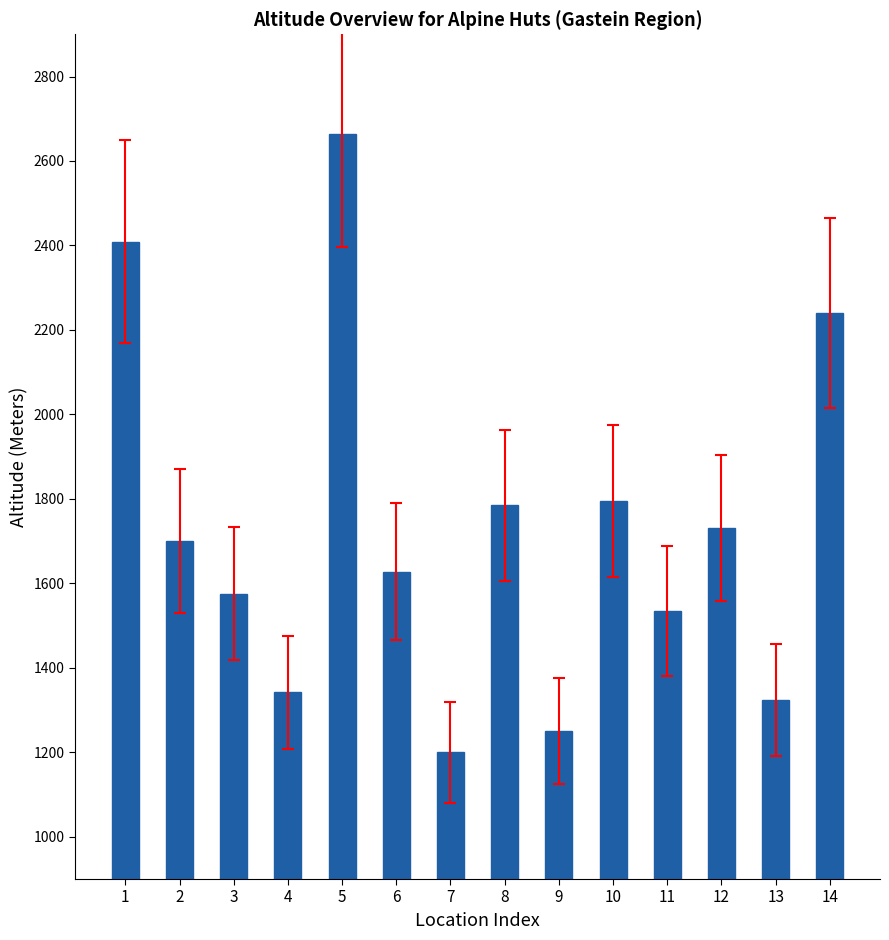

Are the bars horizontal?

No